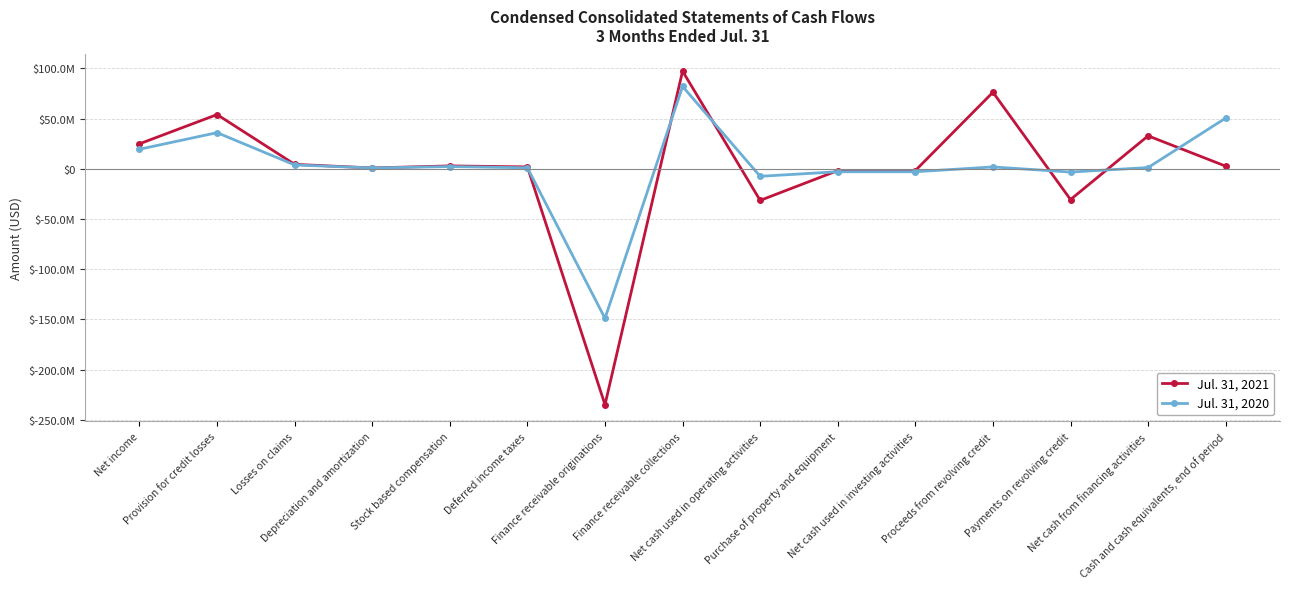

What are all the series names shown in the legend?

Jul. 31, 2021, Jul. 31, 2020